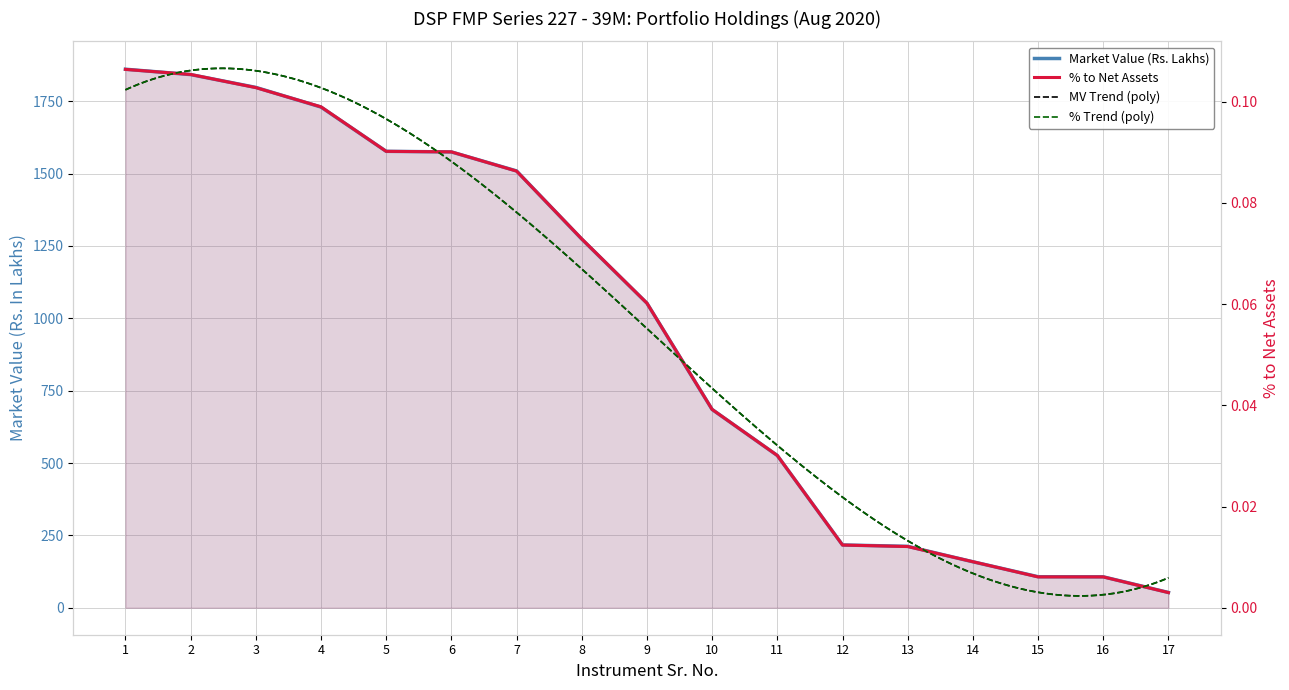

What is the total value across all series at 12?

216.9